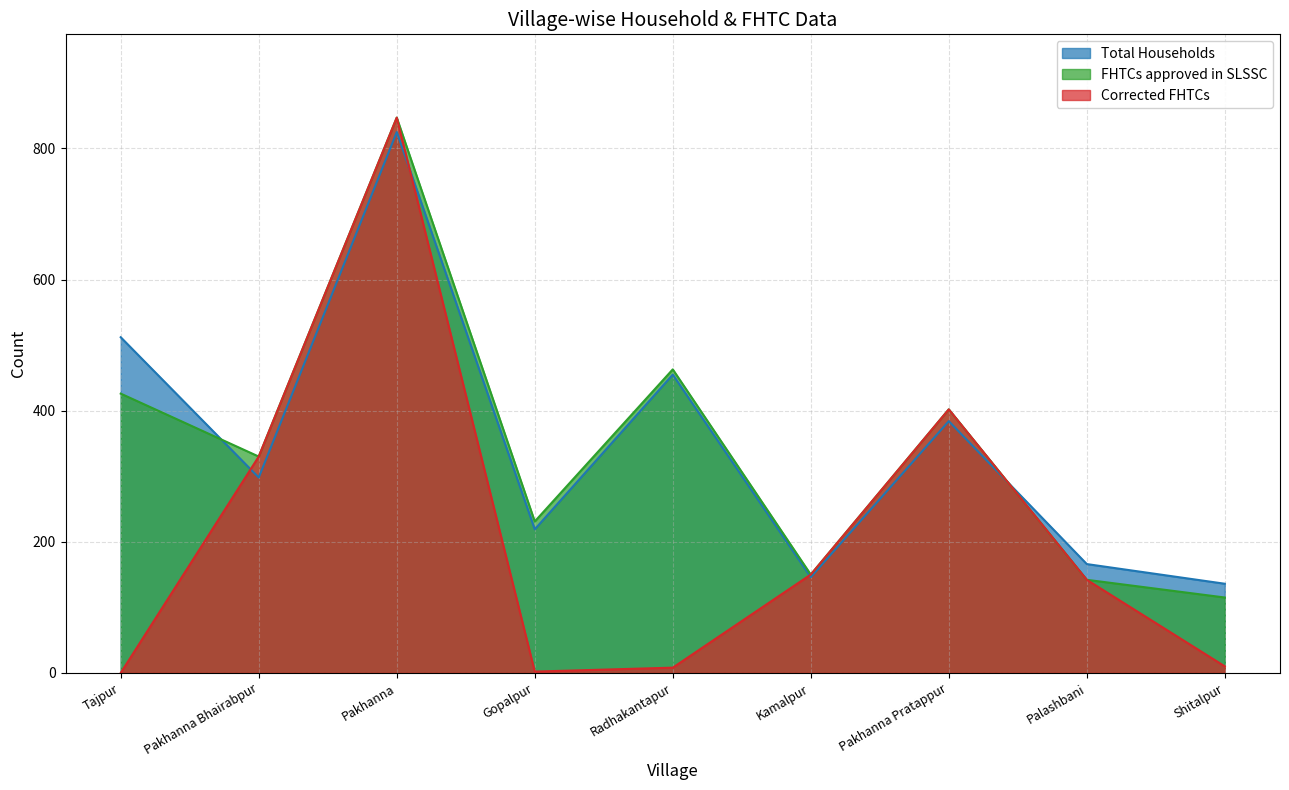

Reading left to right, extract all data points from this chart.

Total Households: 512	298	825	219	455	146	384	166	136
FHTCs approved in SLSSC: 426	330	847	231	463	150	402	142	115
Corrected FHTCs: 0	330	847	2	8	150	402	142	10